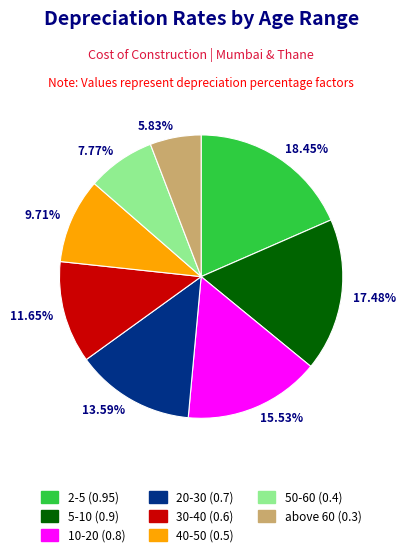

Does any single category account for the majority?

No